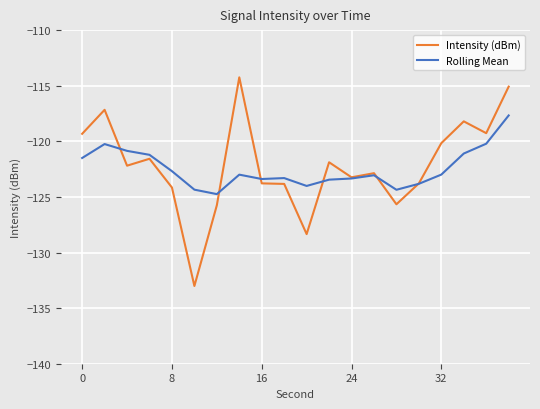

How many categories are shown in the chart?

20